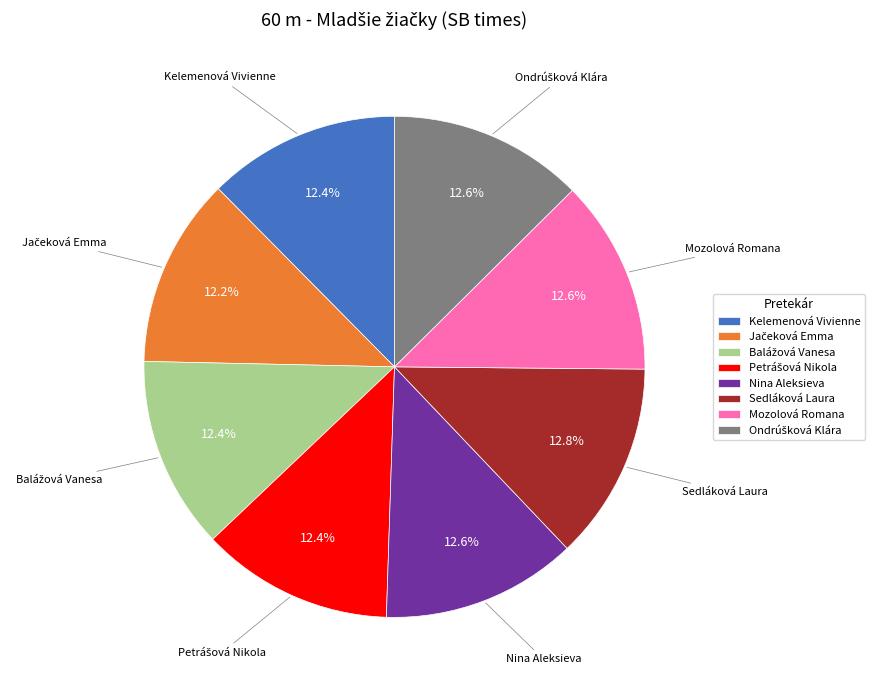

Combined, do Kelemenová Vivienne and Sedláková Laura account for over 50%?

No